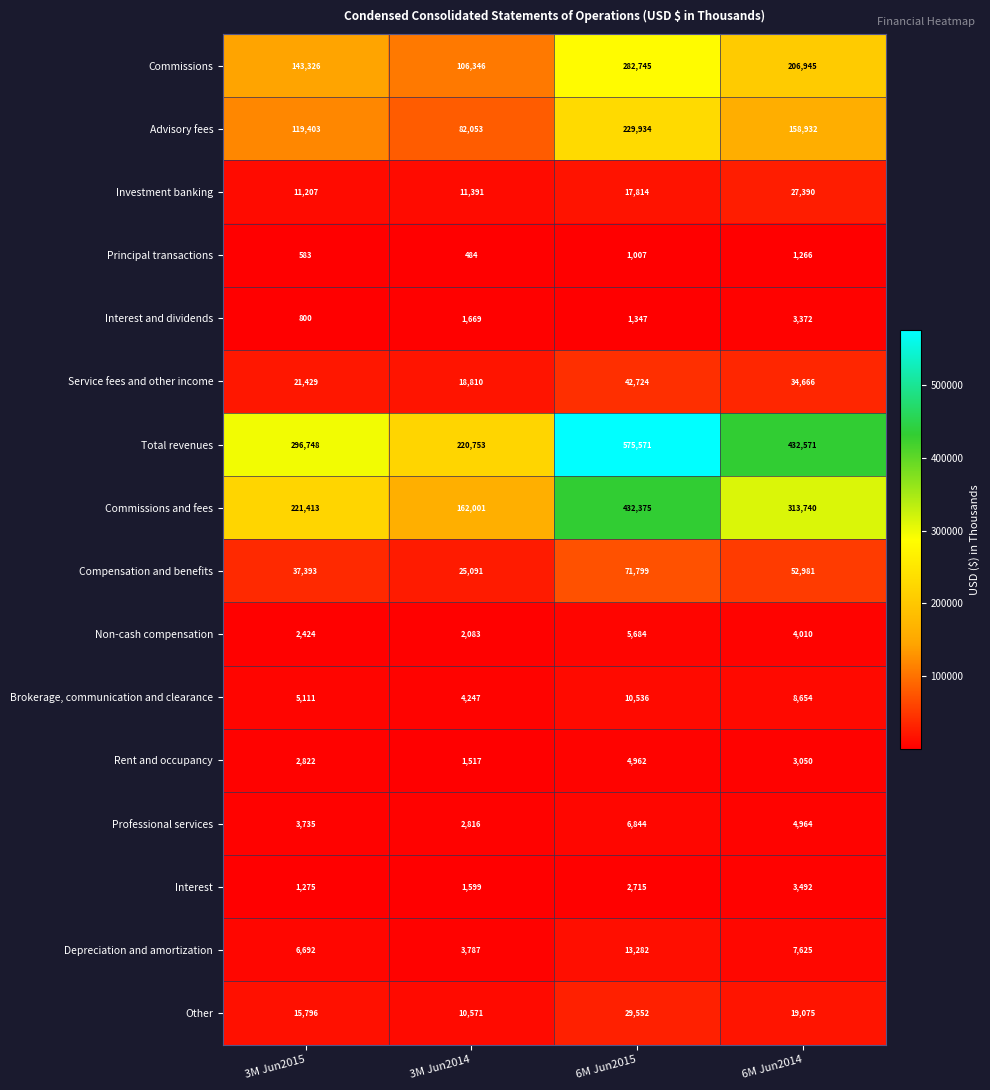

What is the difference between the highest and lowest values at 3M Jun2014?

220269